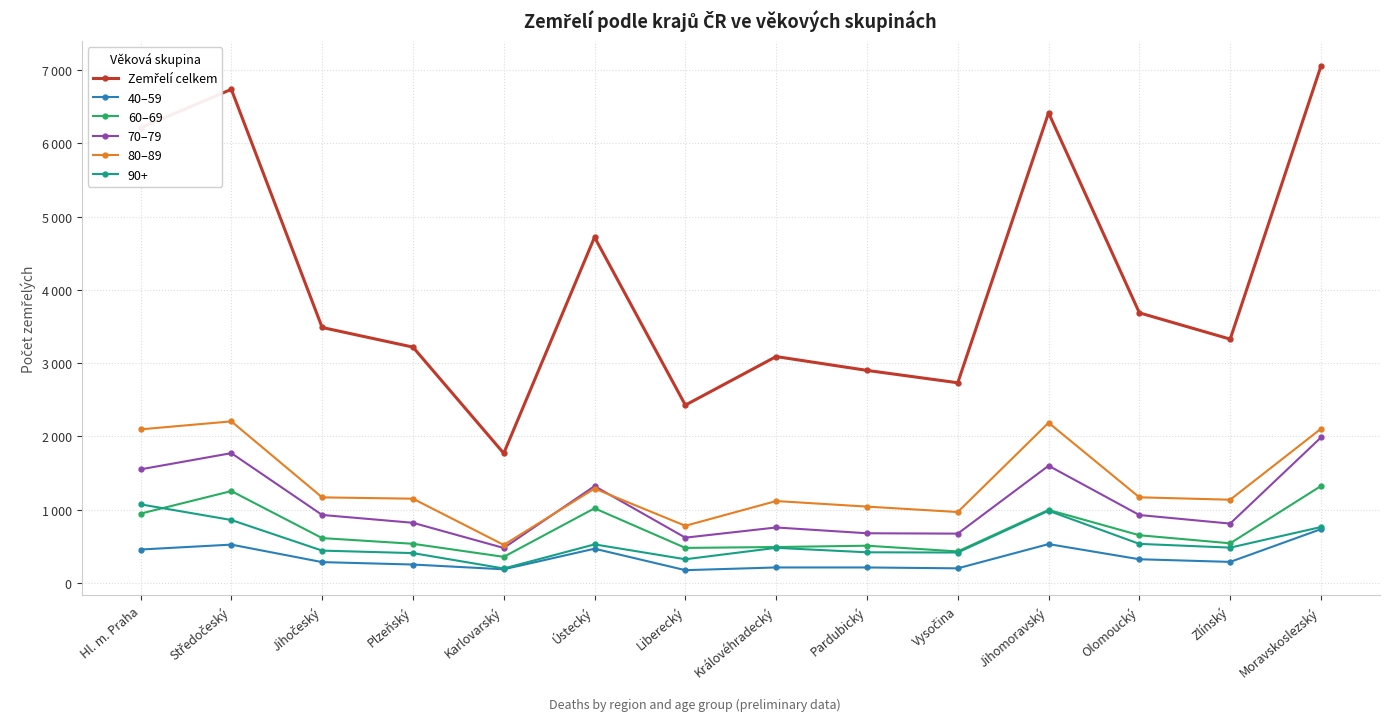

Is the value of Zemřelí celkem at Karlovarský greater than the value of 80–89 at Středočeský?

No